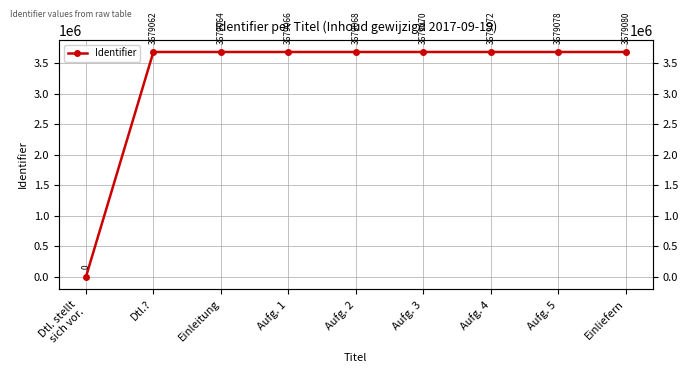

Reading left to right, extract all data points from this chart.

Dtl. stellt
sich vor.=0	Dtl.?=3679062	Einleitung=3679064	Aufg. 1=3679066	Aufg. 2=3679068	Aufg. 3=3679070	Aufg. 4=3679072	Aufg. 5=3679078	Einliefern=3679080